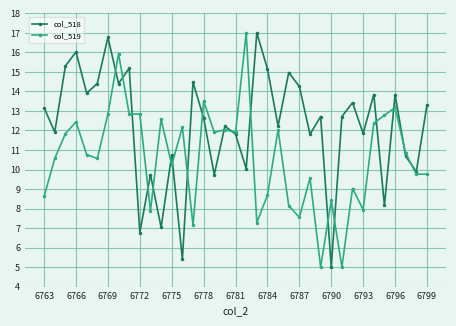

List the series in order of their overall mean, lowest first.

col_519, col_518